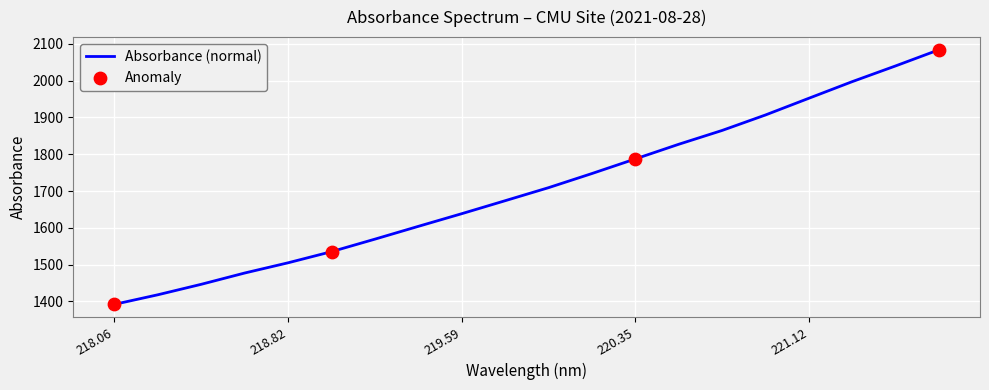

What is the minimum value shown in the chart?

1392.2